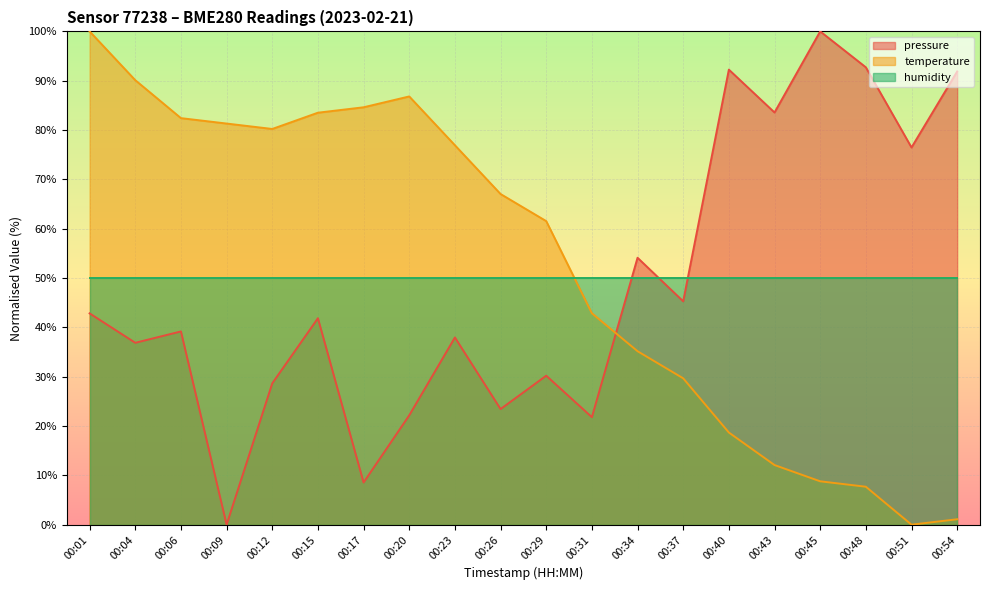

At 00:37, list the series in order from smallest to largest.

temperature, pressure, humidity